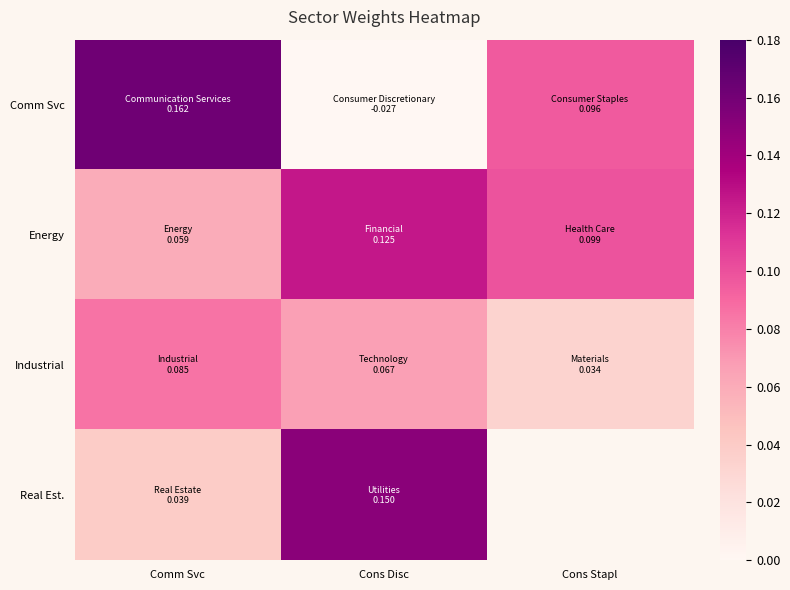

At which label does Comm Svc reach its peak?

Comm Svc